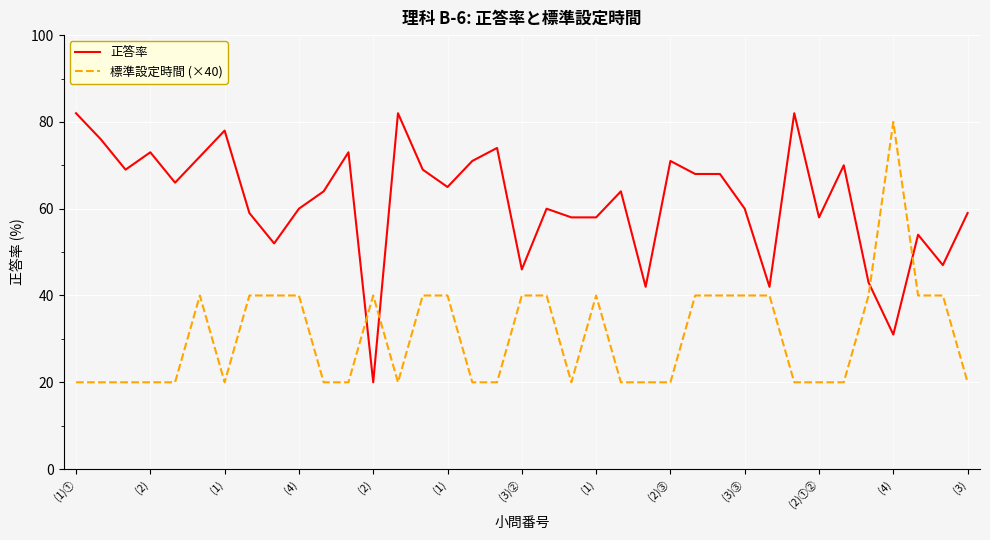

Which series has the widest spread of values?

正答率